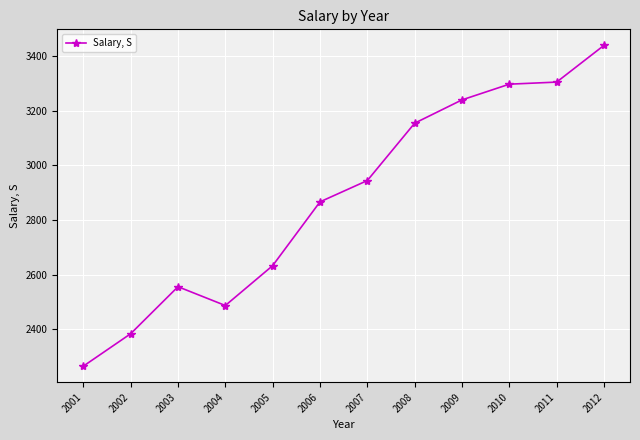

What is the value of the 11th point from the left?

3305.4